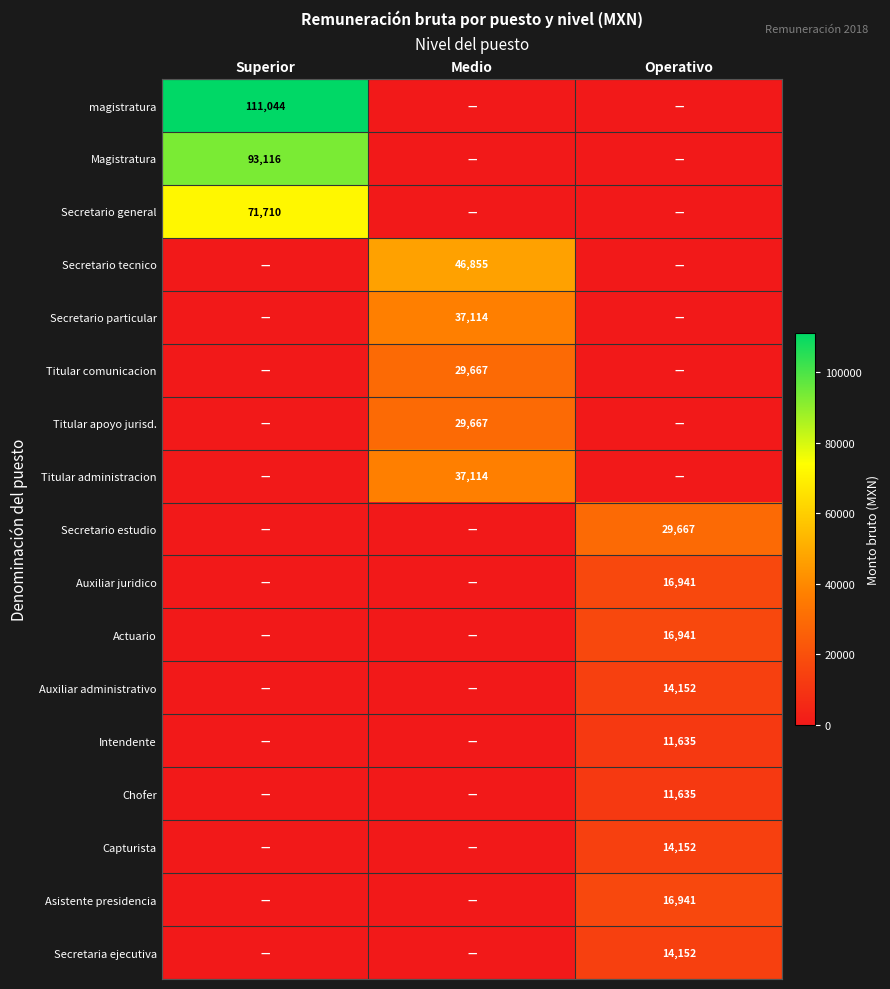

True or false: Secretario estudio has a value of 49713 at Operativo.

False